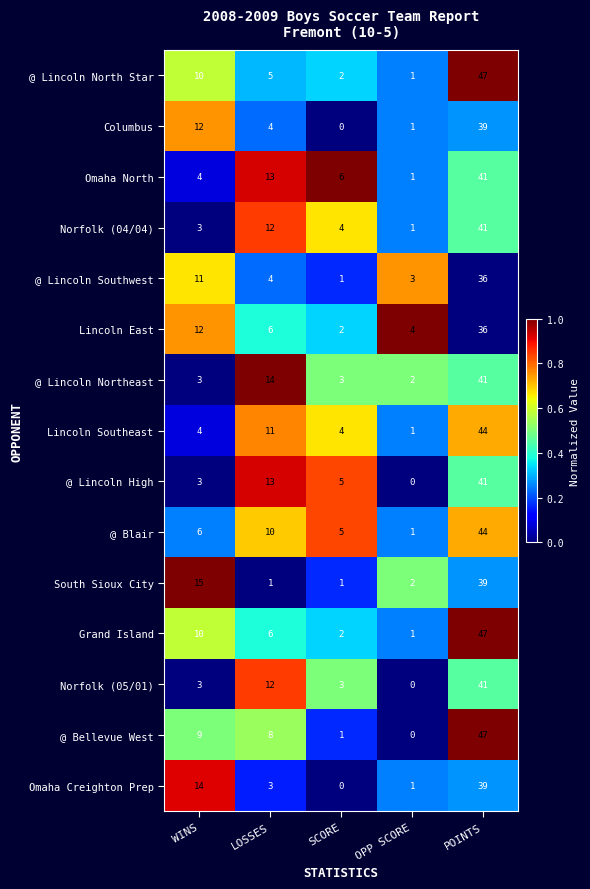

What is the difference between the highest and lowest values at LOSSES?

13